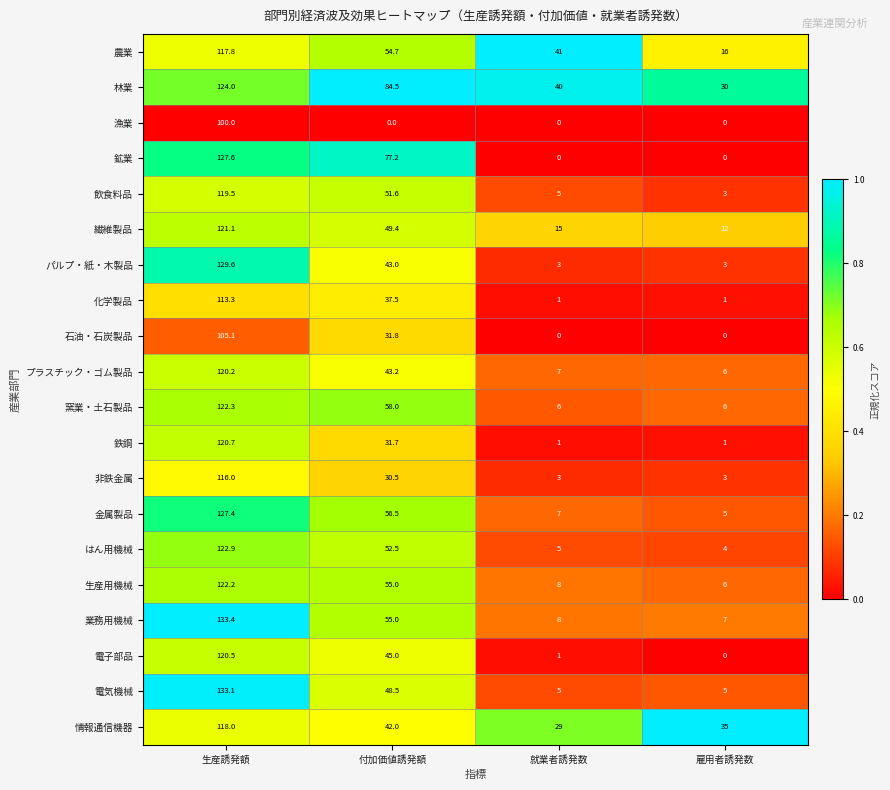

What is the difference between the highest and lowest values at 雇用者誘発数?

35.0